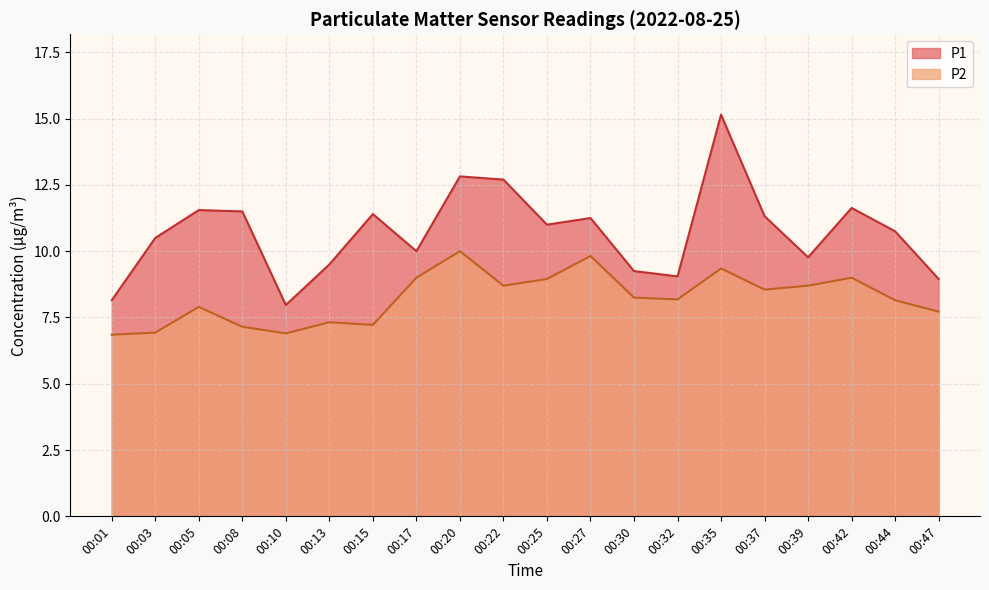

What is the spread (max minus min) of values at 00:35?

5.8